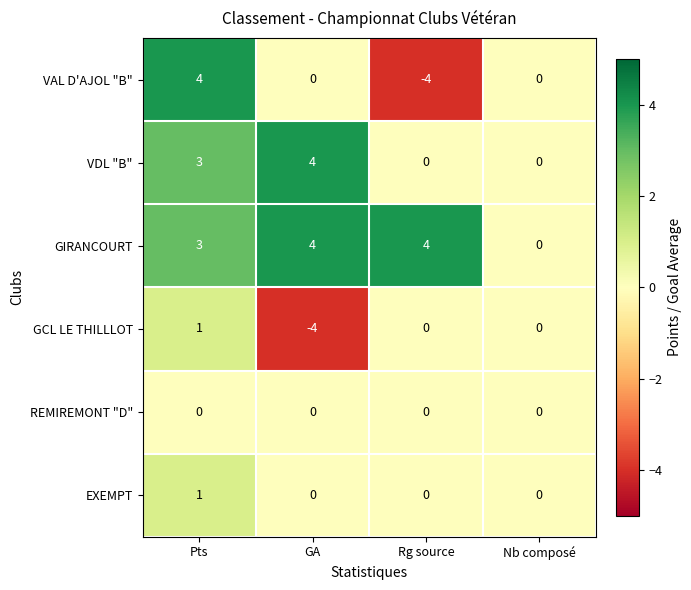

At how many categories does at least one series exceed -3?

4